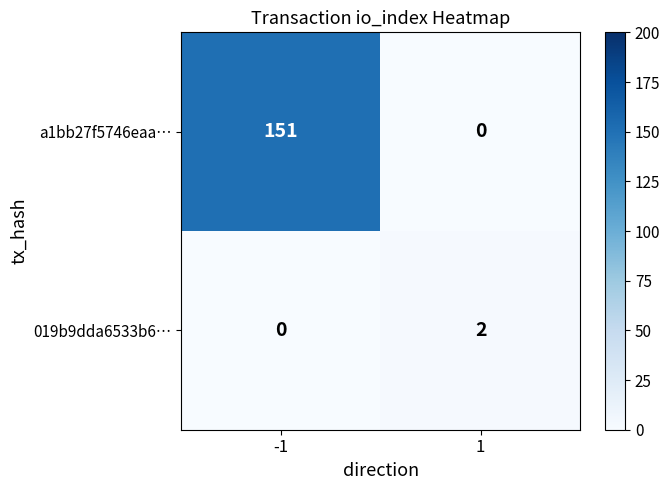

Rank the series by their maximum value, from lowest to highest.

019b9dda6533b6…, a1bb27f5746eaa…